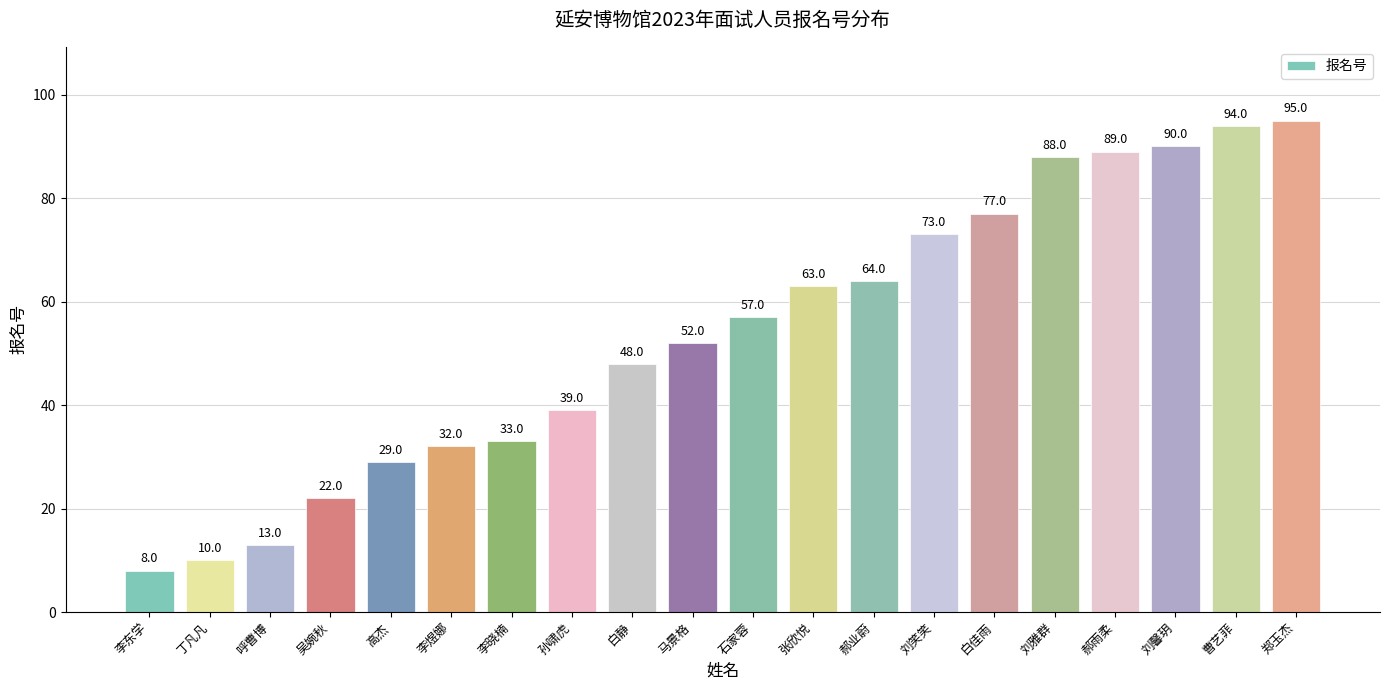

What is the difference between the values at 白静 and 张欣悦?

15